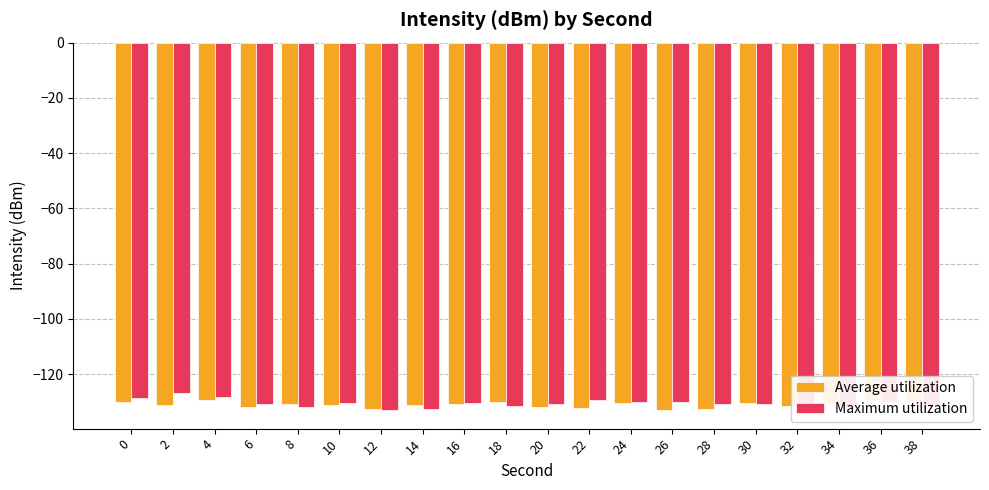

At which category does the chart reach its peak across all series?

2